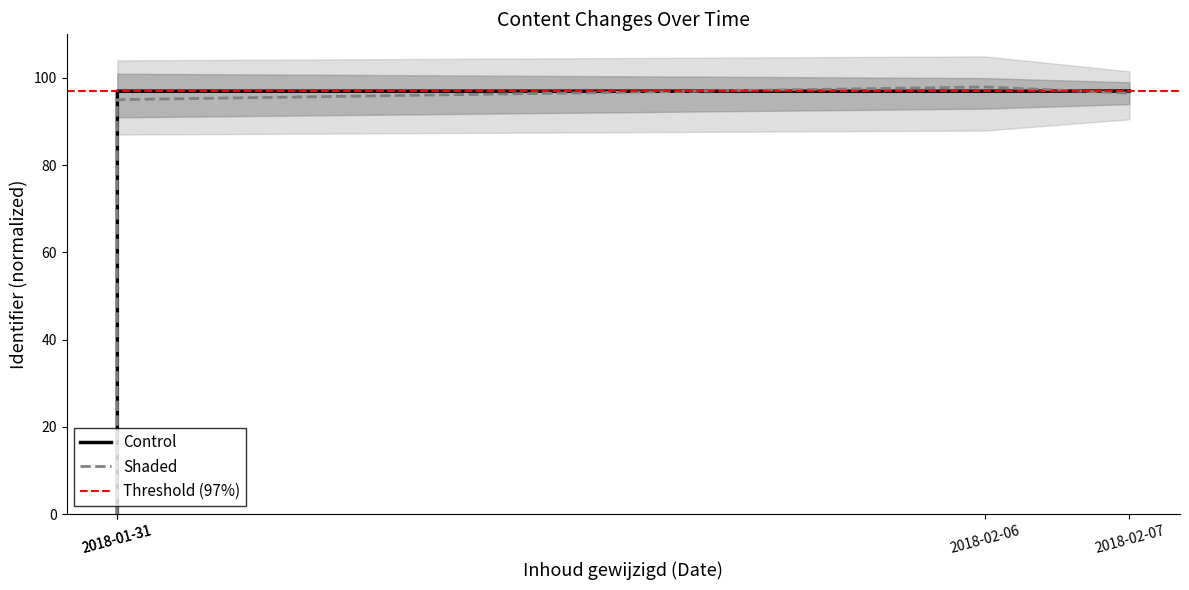

Is the value of Identifier at 2018-02-06 greater than the value of Identifier_upper at 2018-01-31?

Yes